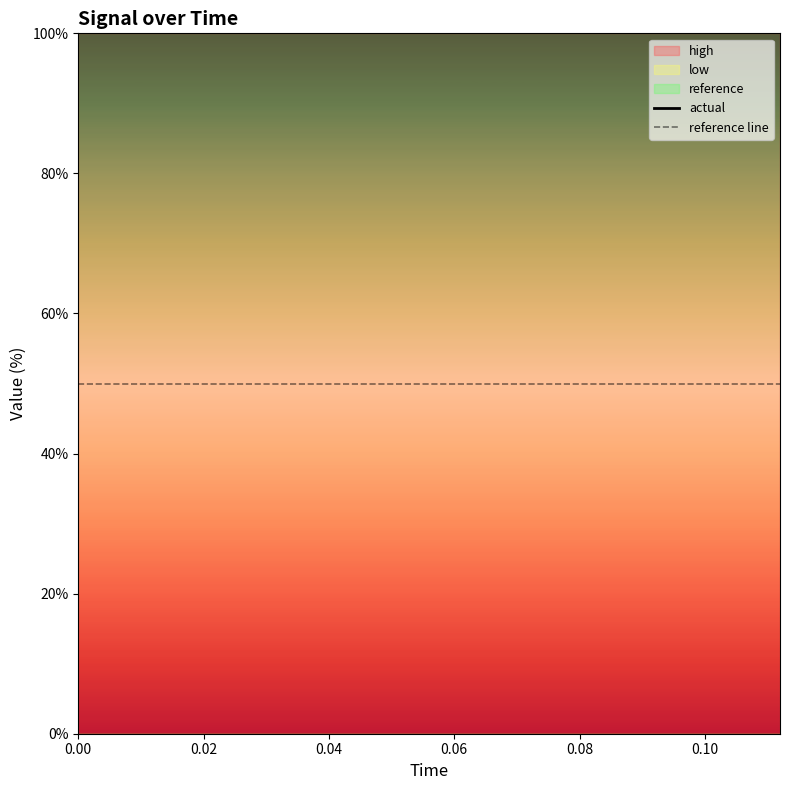

Does the chart display data point markers on the line(s)?

No